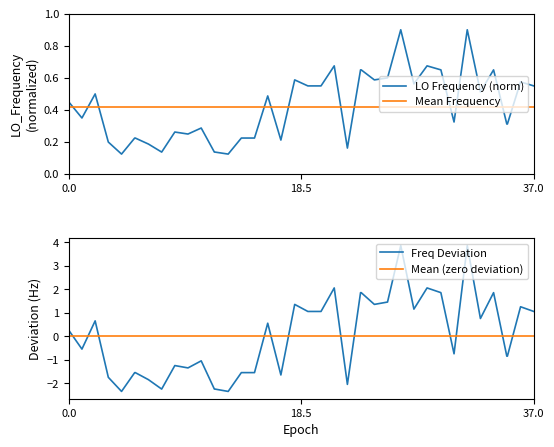

After their last crossing, which series has the higher values: Freq Deviation or Mean (zero deviation)?

Freq Deviation